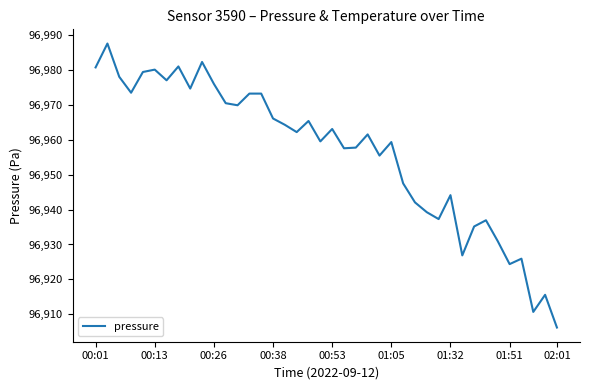

What is the difference between the maximum and minimum values?

81.3